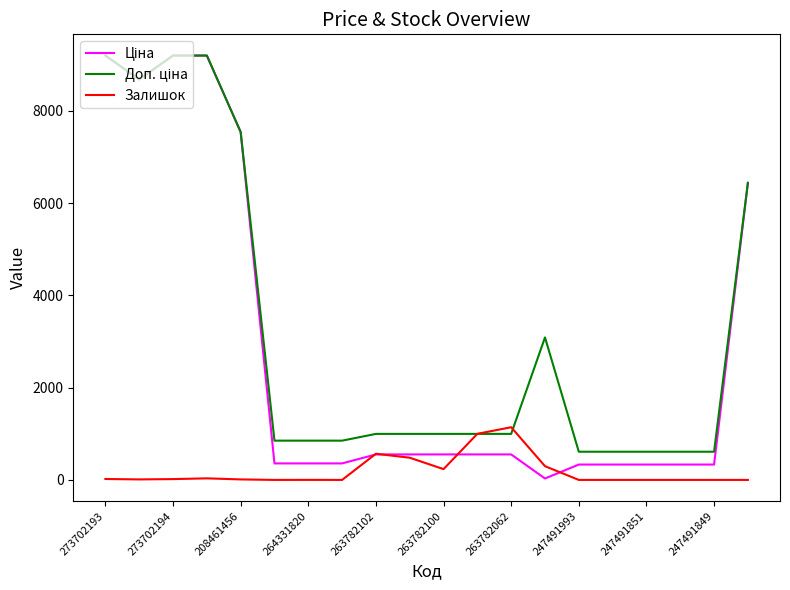

What is the maximum value shown in the chart?

9196.3